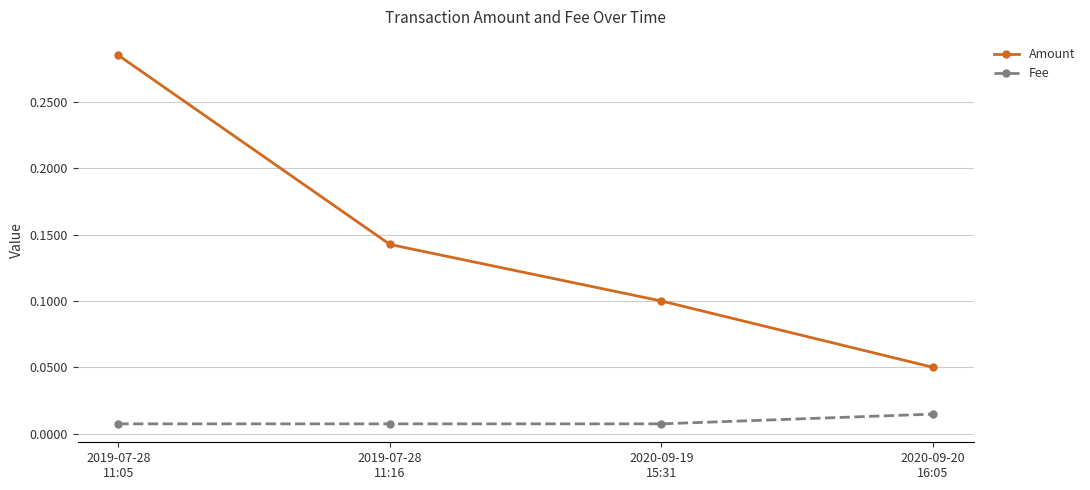

How many lines are shown in the chart?

2